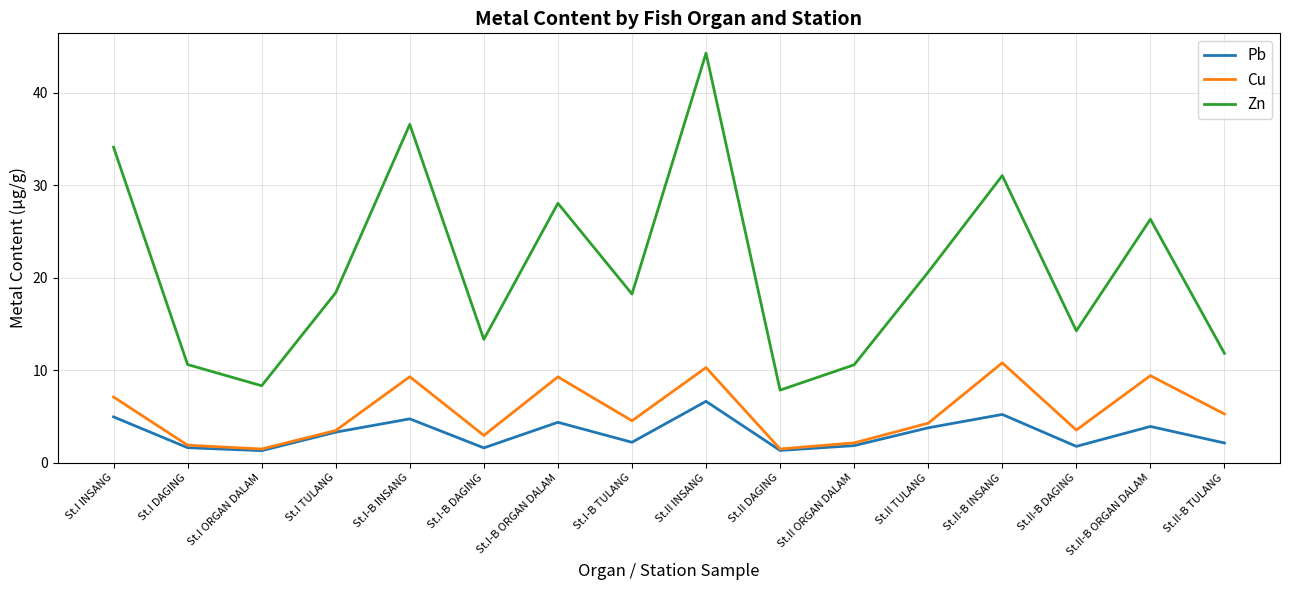

What is the minimum value for Cu?

1.5